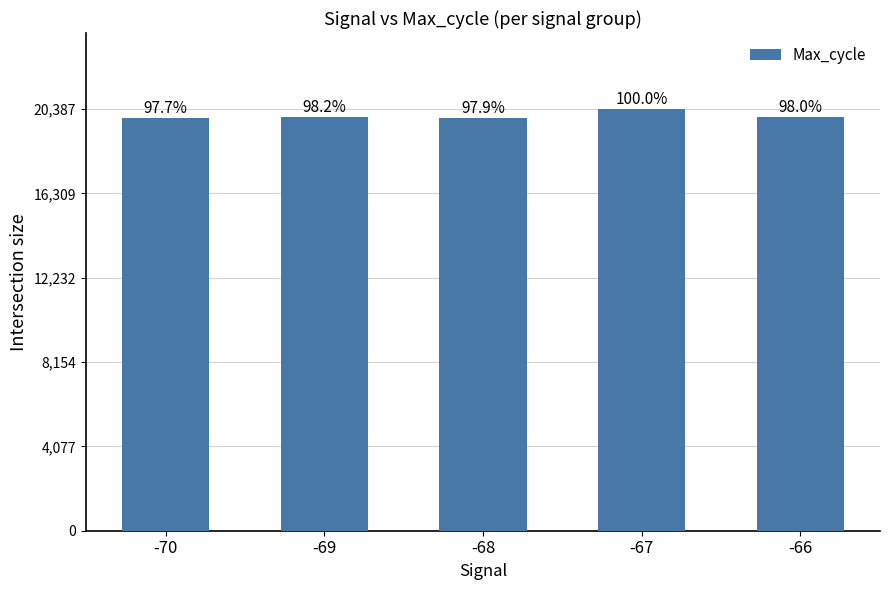

What is the value of the 5th bar from the left?

19987